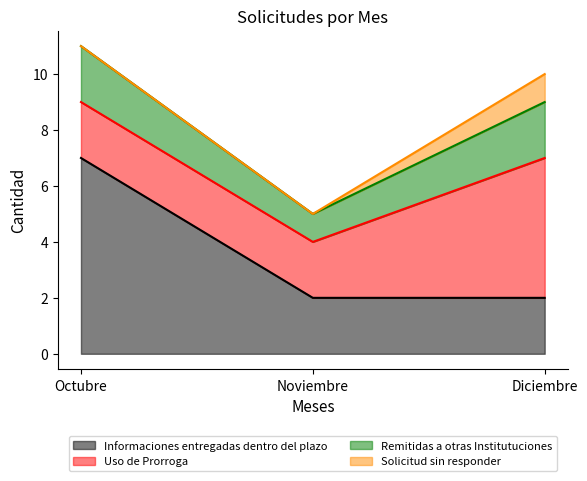

What position from the right is Octubre?

3